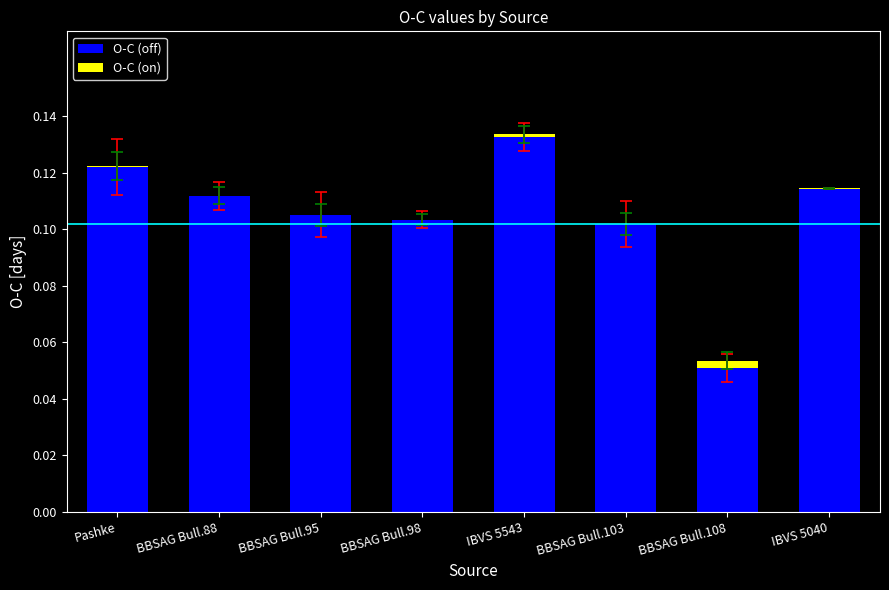

What is the sum of all O-C (off) values?

0.8